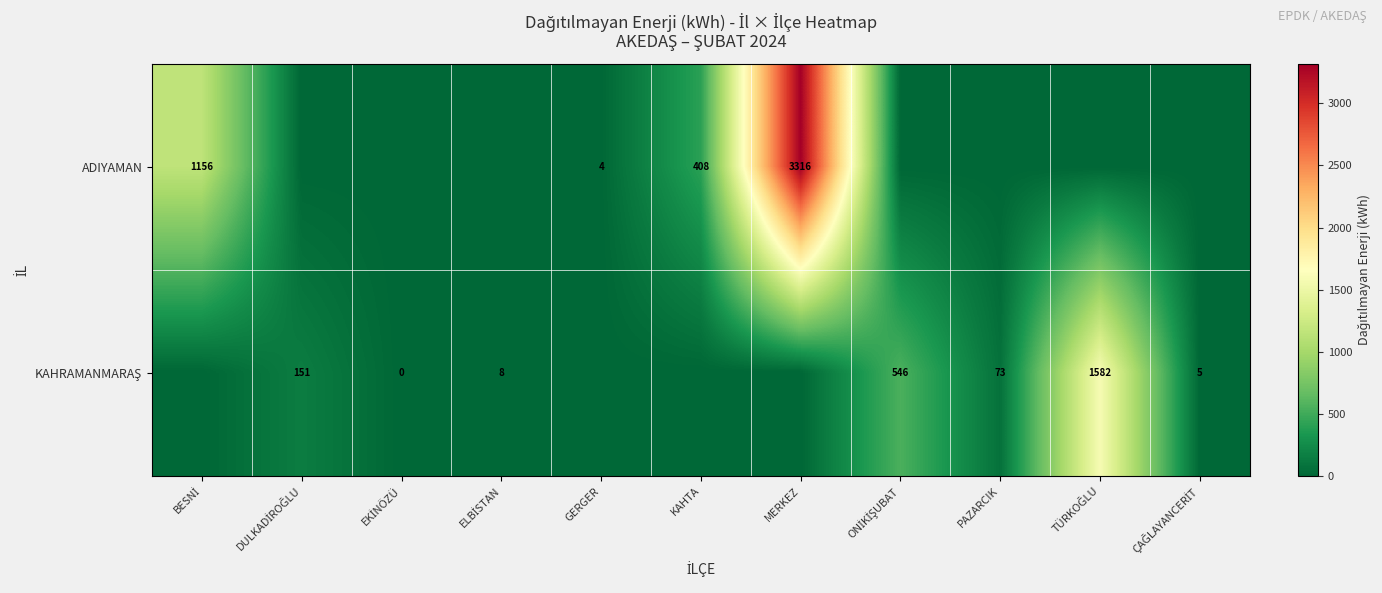

Count the number of data series in this chart.

2